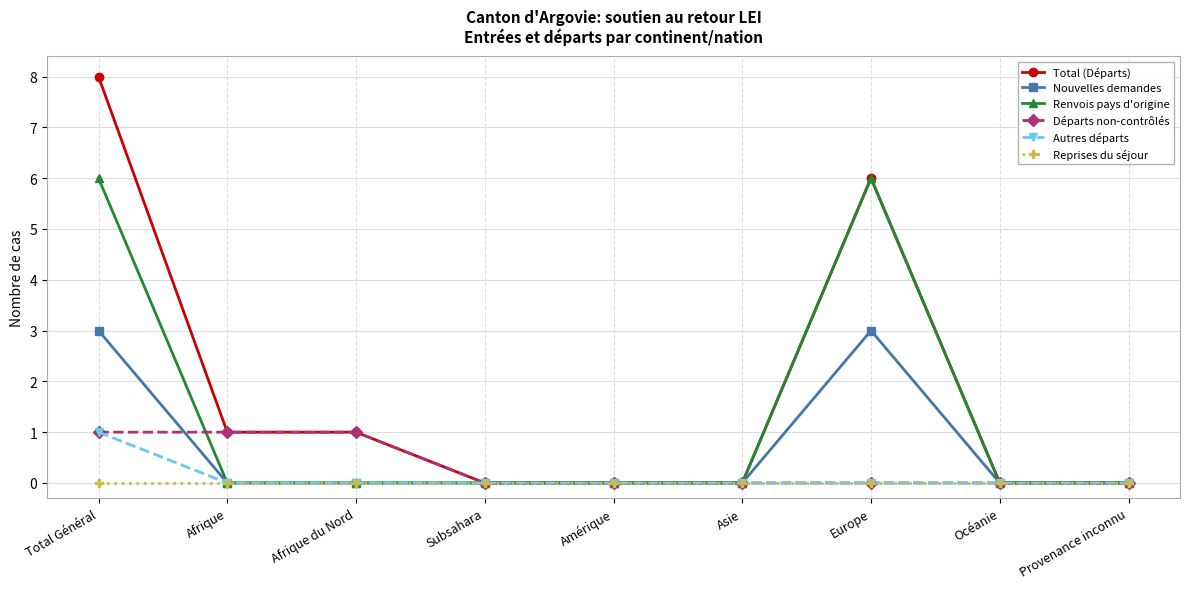

At which category does the chart reach its peak across all series?

Total Général